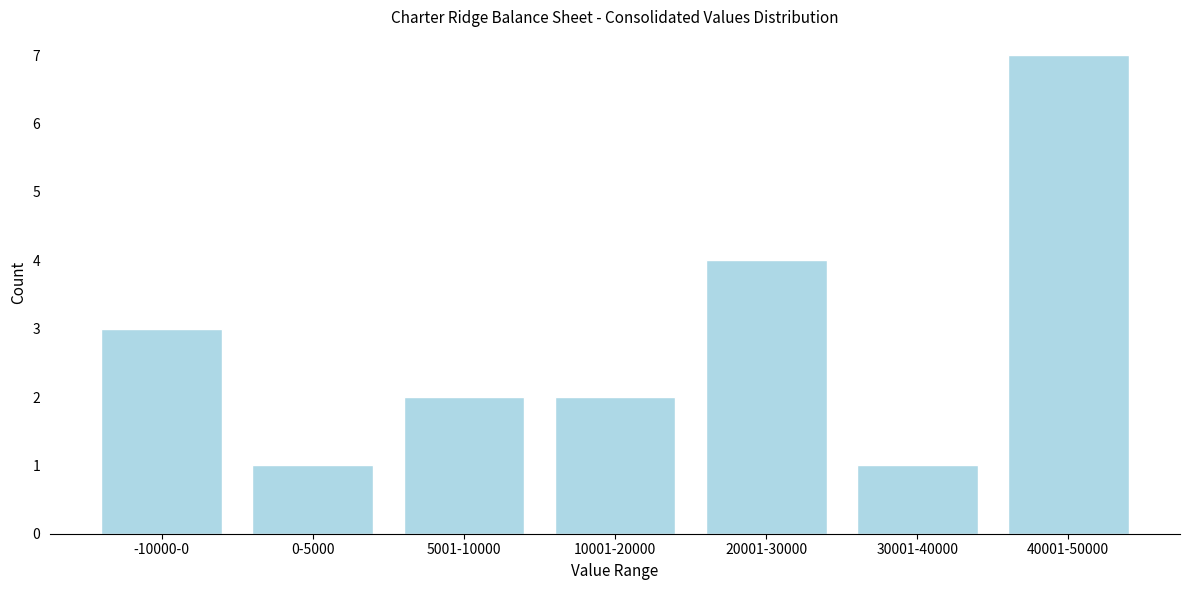

Reading left to right, extract all data points from this chart.

3	1	2	2	4	1	7